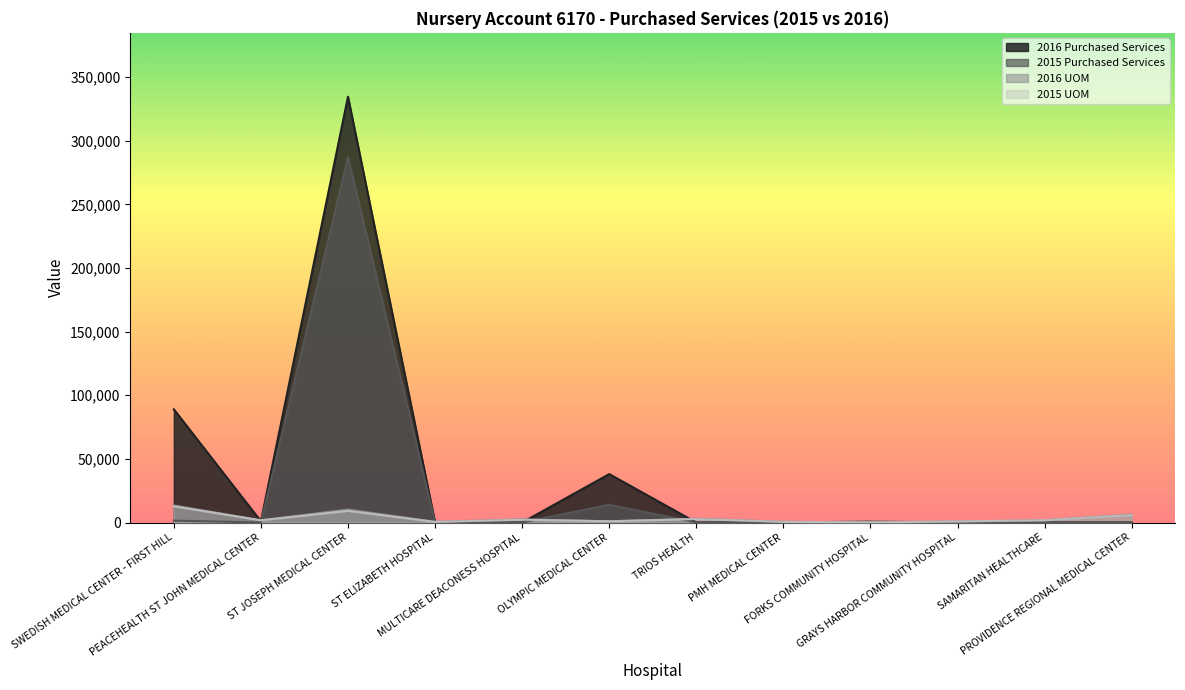

What is the difference between the highest and lowest values at OLYMPIC MEDICAL CENTER?

37115